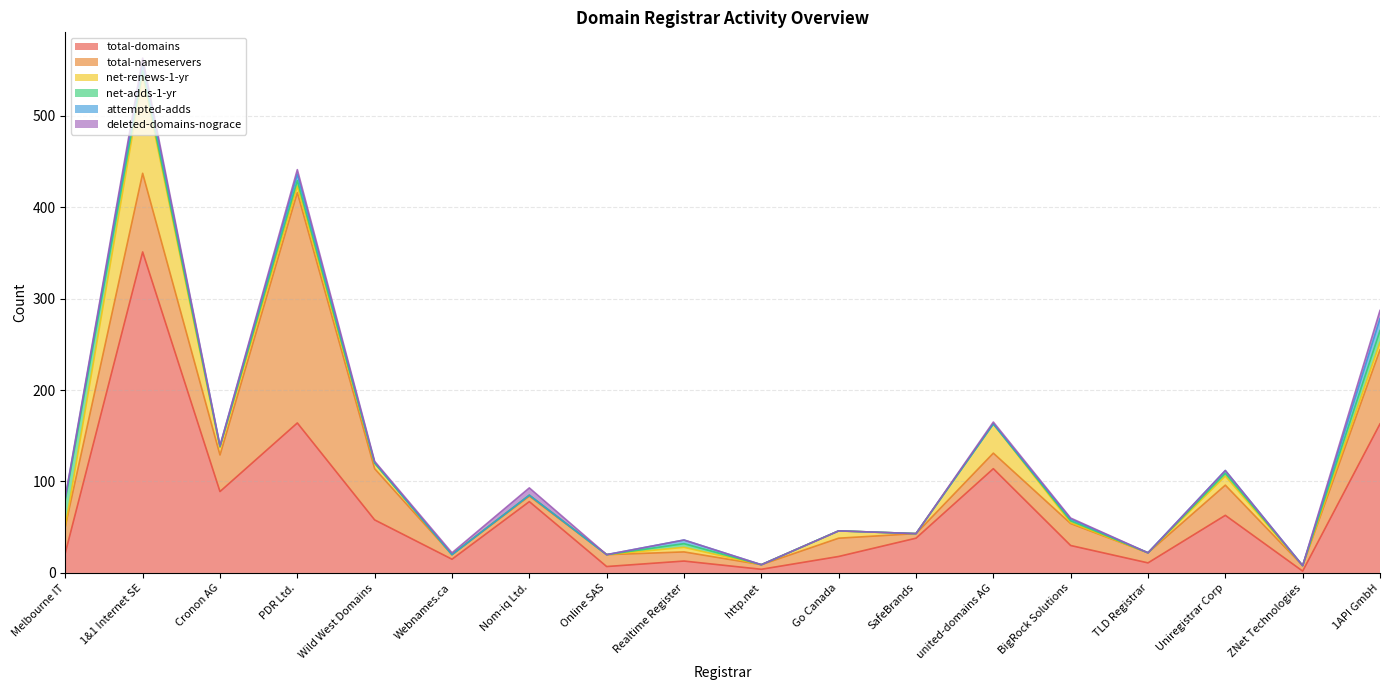

At which label does total-nameservers first exceed 20?

Melbourne IT